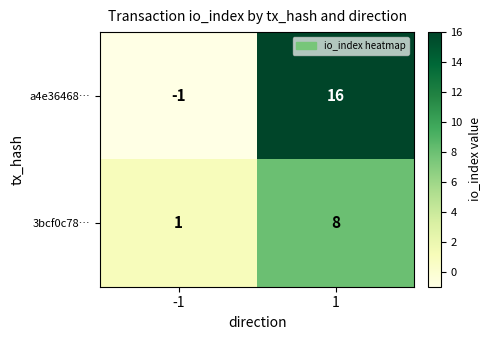

What value does the 3bcf0c78… series have at 1?

8